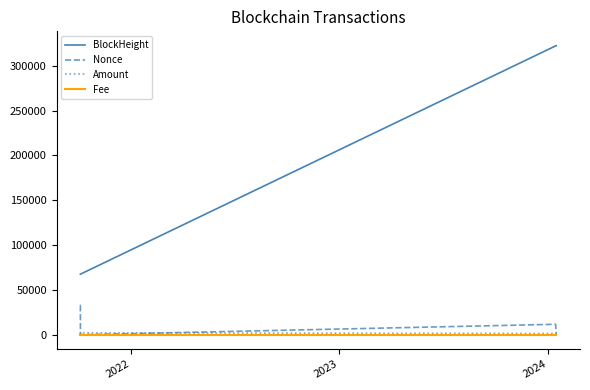

True or false: Nonce and BlockHeight intersect in this chart.

False